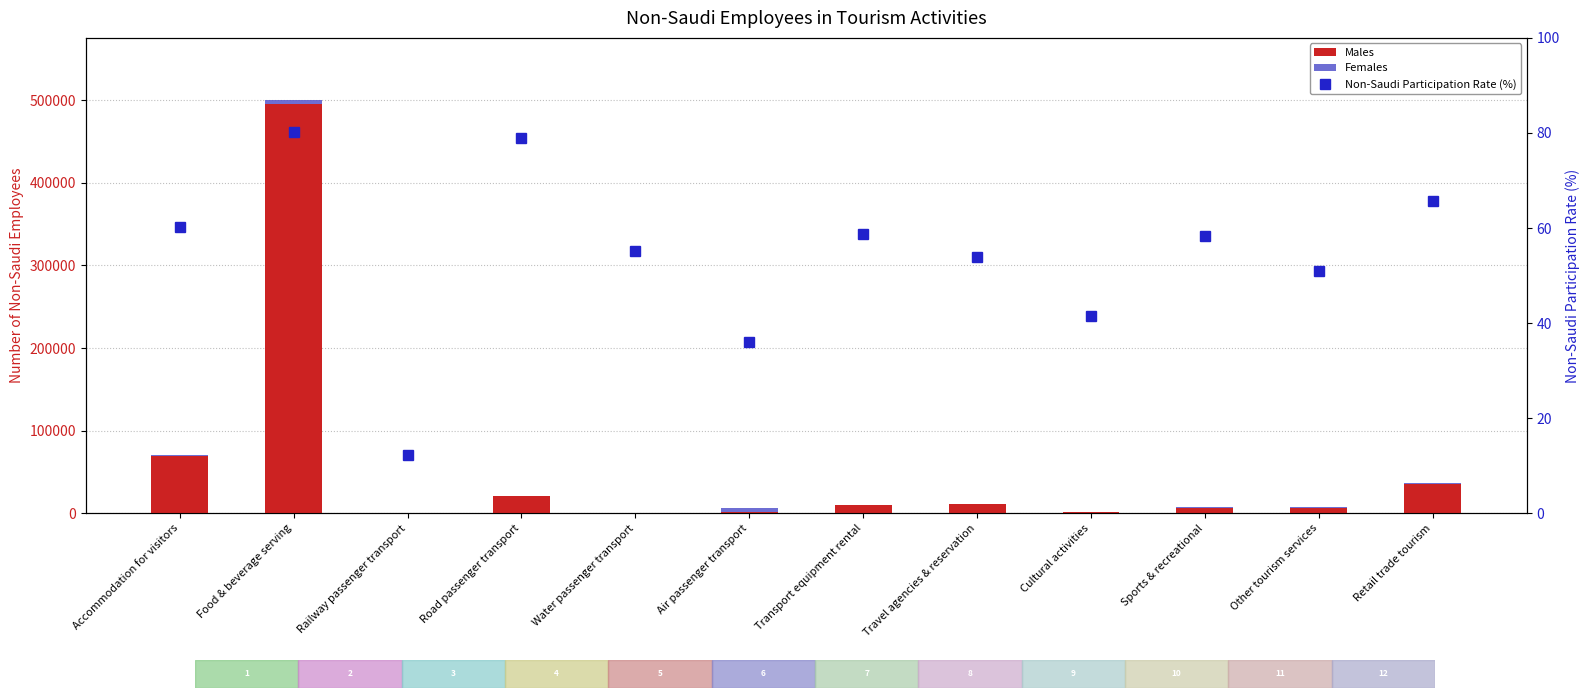

What is the maximum value for Males?

495878.0